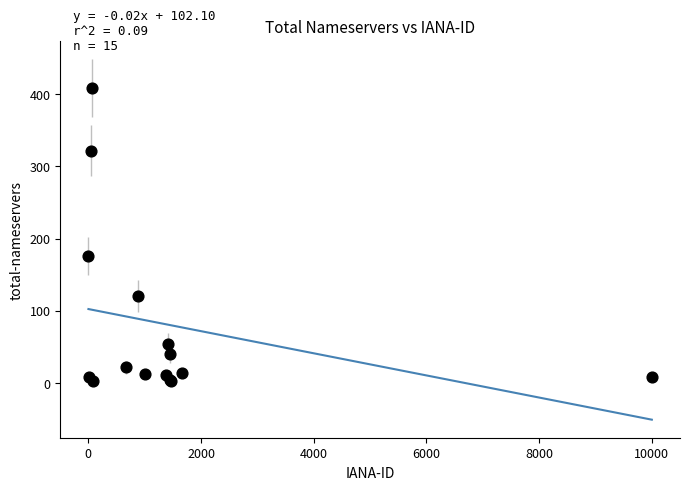

What Y value in the scatter plot is closest to 205?

176